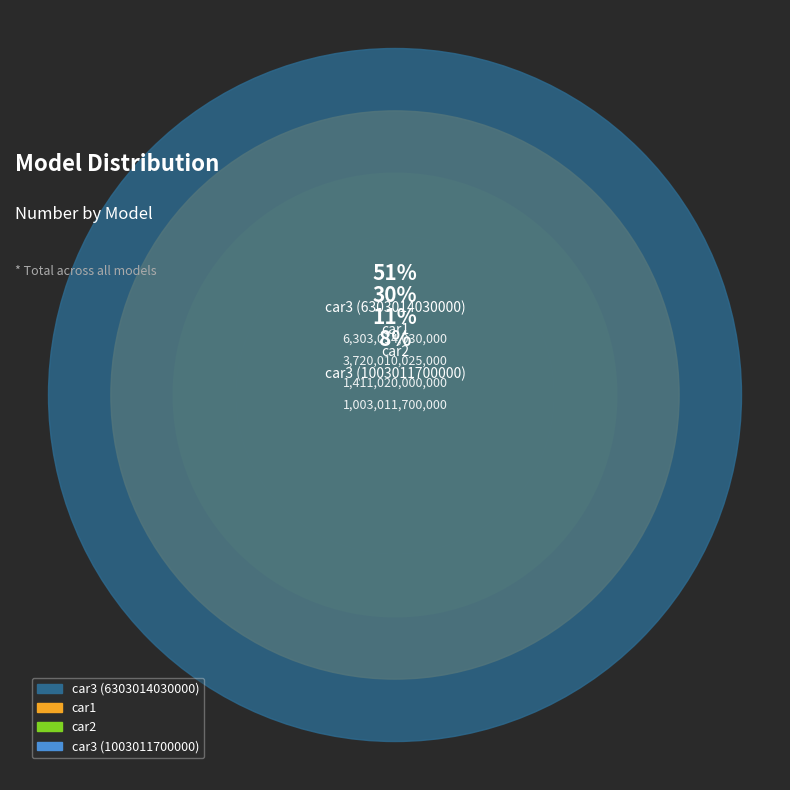

Combined, what portion of the pie is car3 (6303014030000) and car2?

62.0%